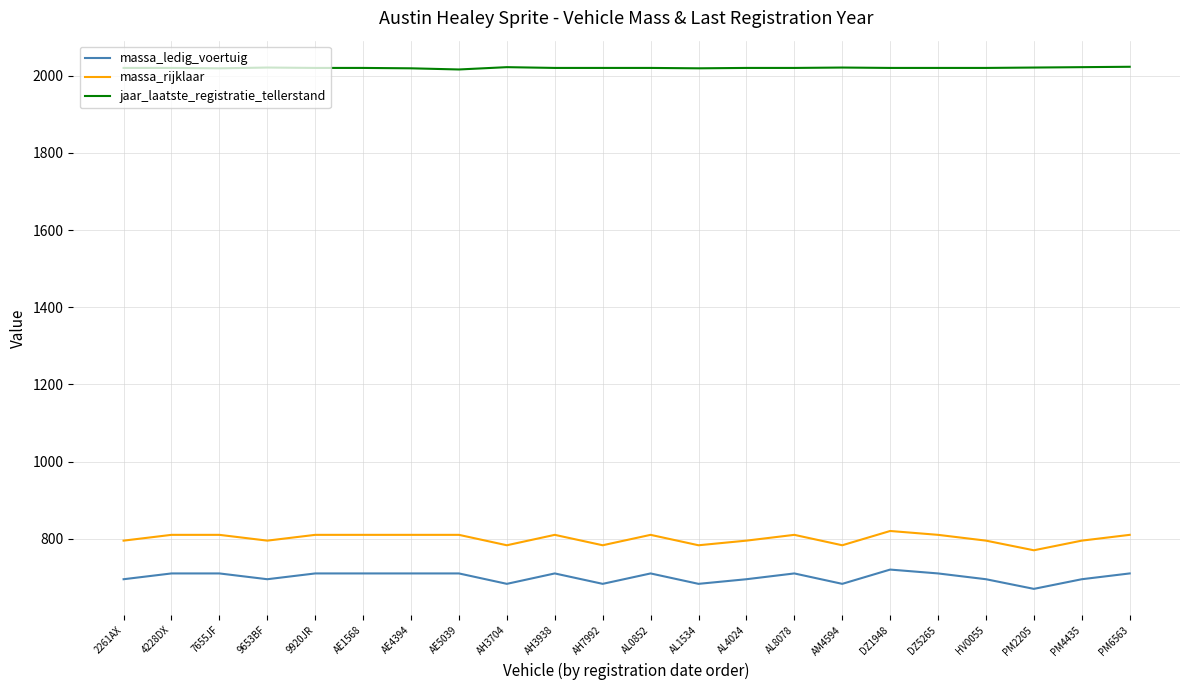

What is the total value across all series at DZ1948?

3560